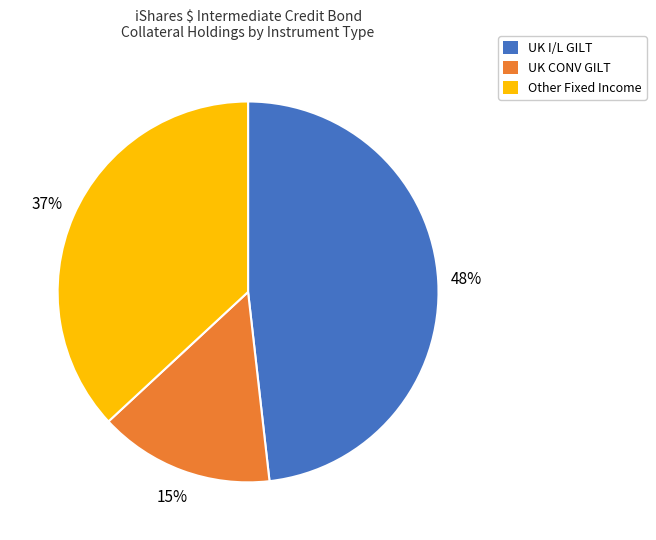

Is there any slice that represents more than half of the pie?

No